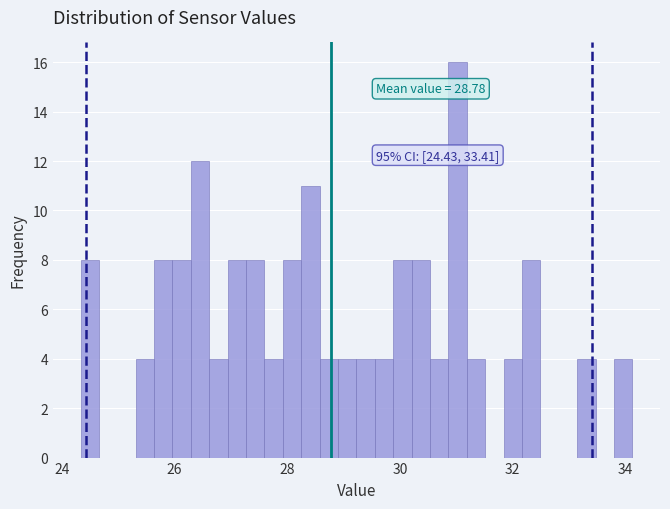

Read against the x-axis, roughly where is the centre of the tallest bar?

31.0